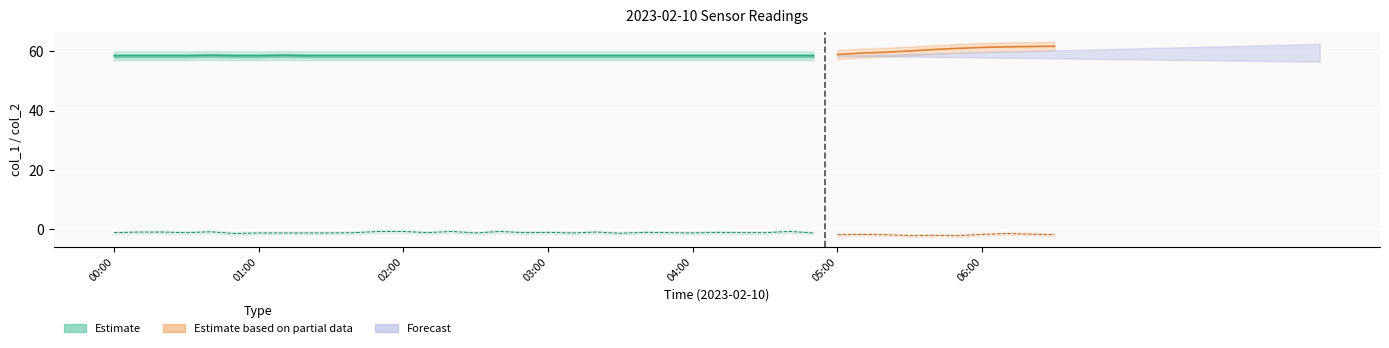

True or false: col_2 and col_1 cross at least once.

False